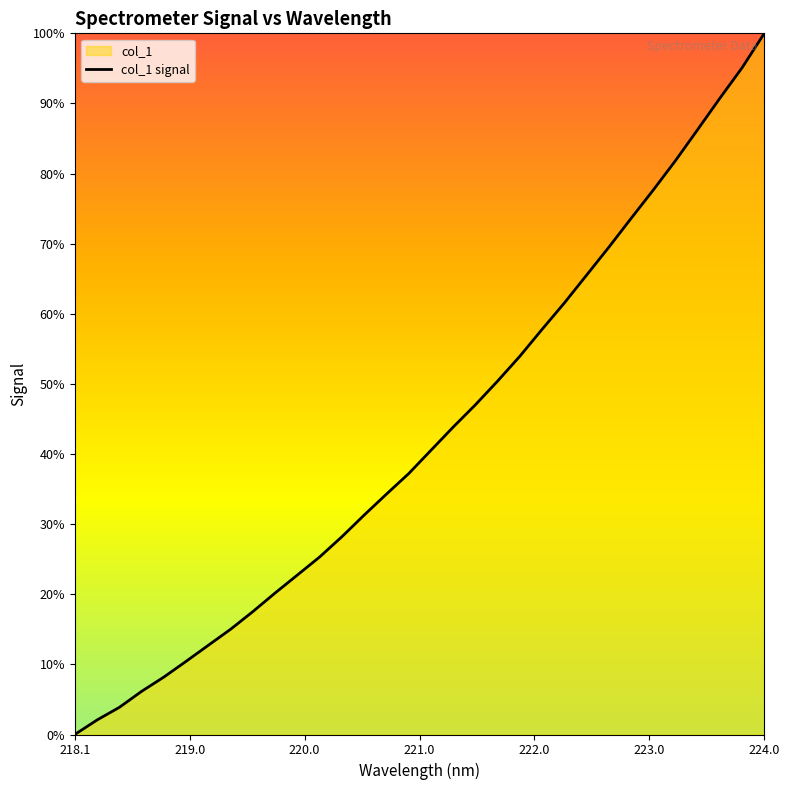

Is this an area chart (filled region under the line)?

No